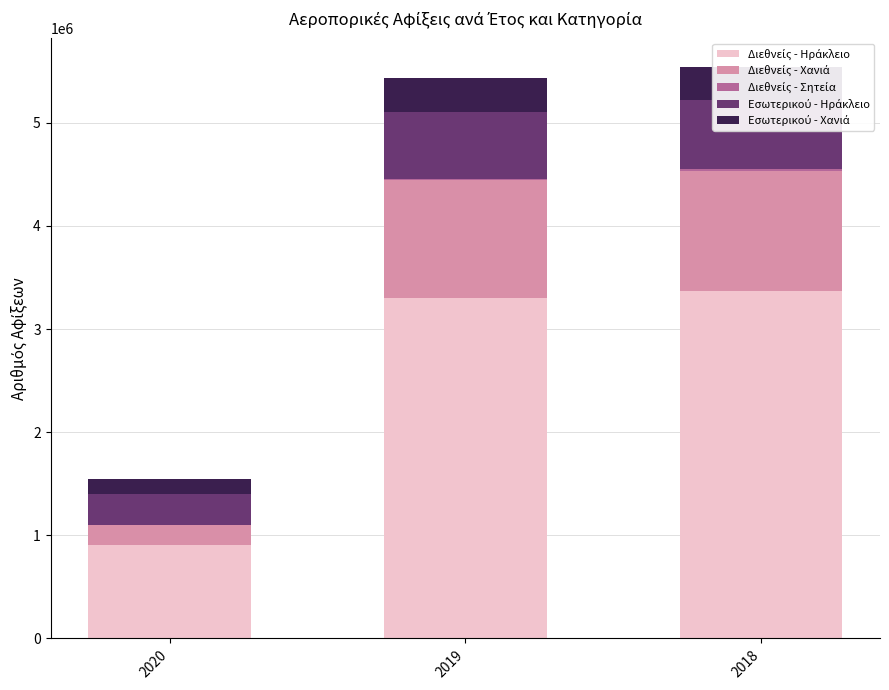

Reading right to left, list all the values displayed in this chart.

Διεθνείς - Ηράκλειο: 3371797	3302223	902276
Διεθνείς - Χανιά: 1164395	1141434	201781
Διεθνείς - Σητεία: 19229	12153	0
Εσωτερικού - Ηράκλειο: 665722	648996	294025
Εσωτερικού - Χανιά: 318759	331079	145044